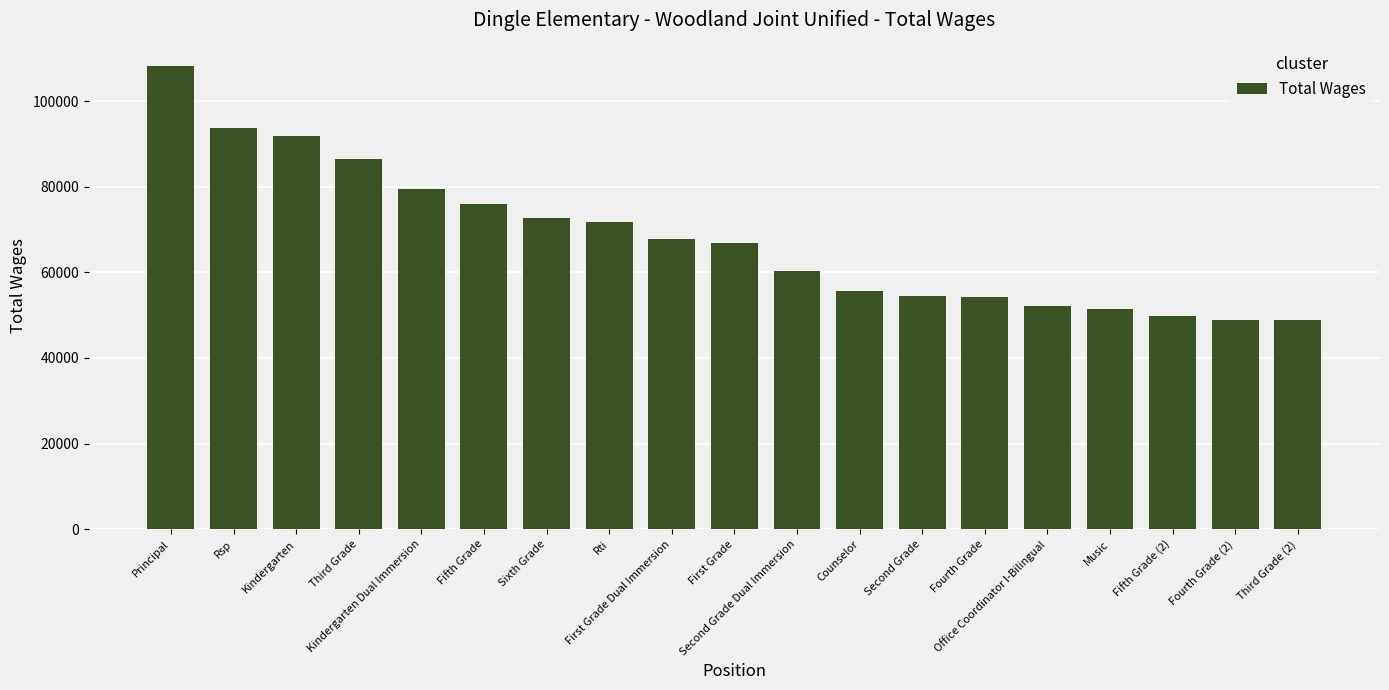

The value at Principal is 108241. True or false?

True